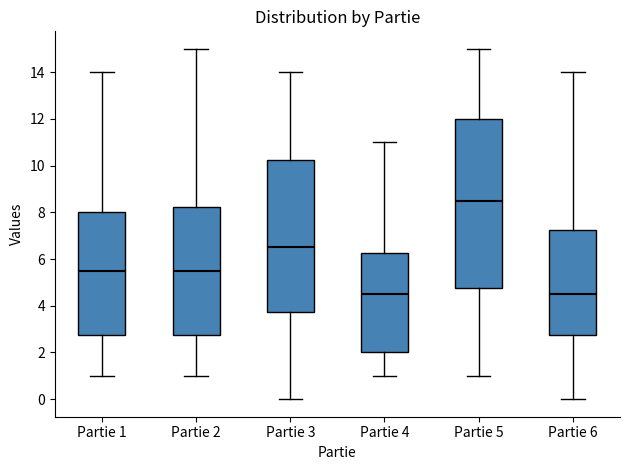

Which box's median line is the highest?

Partie 5